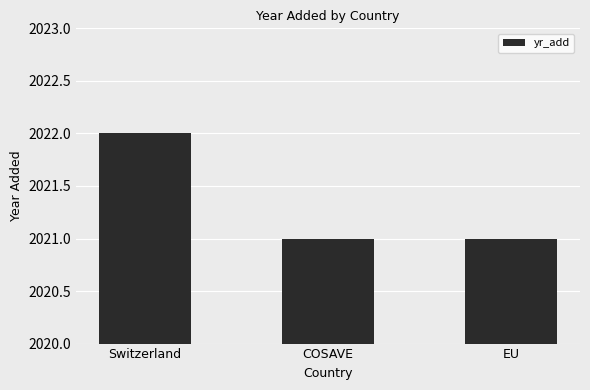

True or false: the data shows 2022 at Switzerland.

True